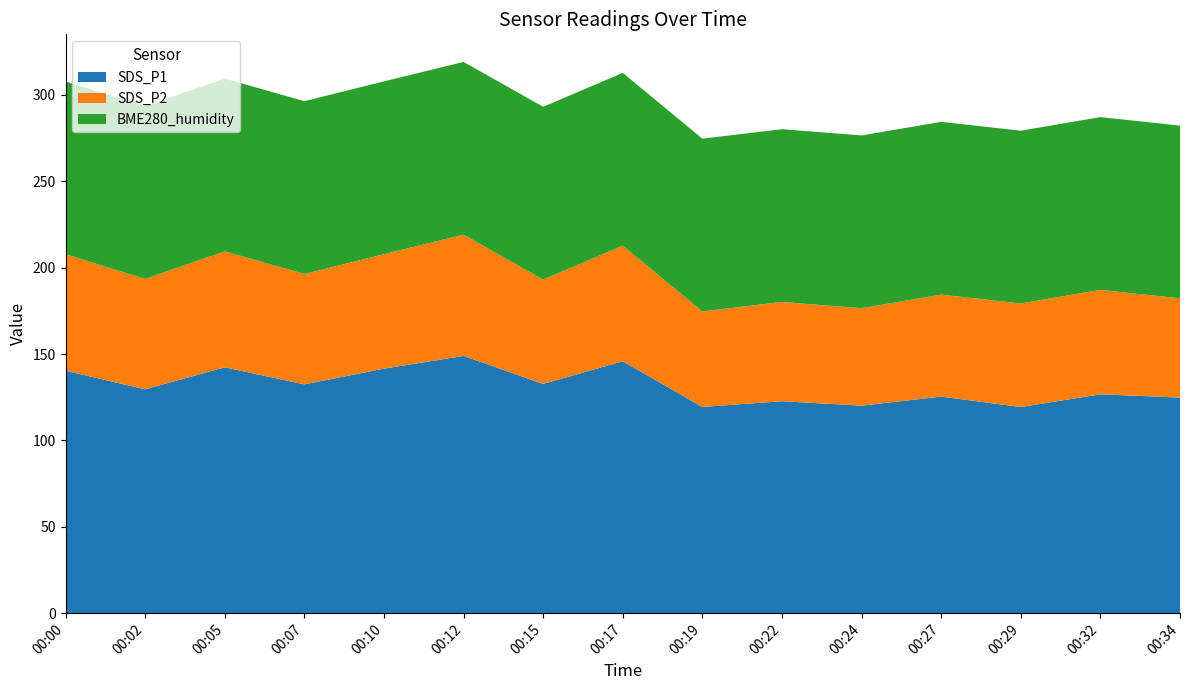

Reading left to right, extract all data points from this chart.

SDS_P1: 00:00=140.3	00:30=129.6	01:00=142.3	01:30=132.4	02:00=141.6	02:30=148.9	03:00=132.7	03:30=145.8	04:00=119.3	04:30=122.7	05:00=120.1	05:30=125.3	06:00=119.3	06:30=126.7	07:00=124.8
SDS_P2: 00:00=67.4	00:30=63.9	01:00=67.1	01:30=63.9	02:00=66.2	02:30=70.2	03:00=60.4	03:30=66.9	04:00=55.3	04:30=57.5	05:00=56.4	05:30=59.0	06:00=60.0	06:30=60.5	07:00=57.5
BME280_humidity: 00:00=100.0	00:30=100.0	01:00=100.0	01:30=100.0	02:00=100.0	02:30=100.0	03:00=100.0	03:30=100.0	04:00=100.0	04:30=100.0	05:00=100.0	05:30=100.0	06:00=100.0	06:30=100.0	07:00=100.0